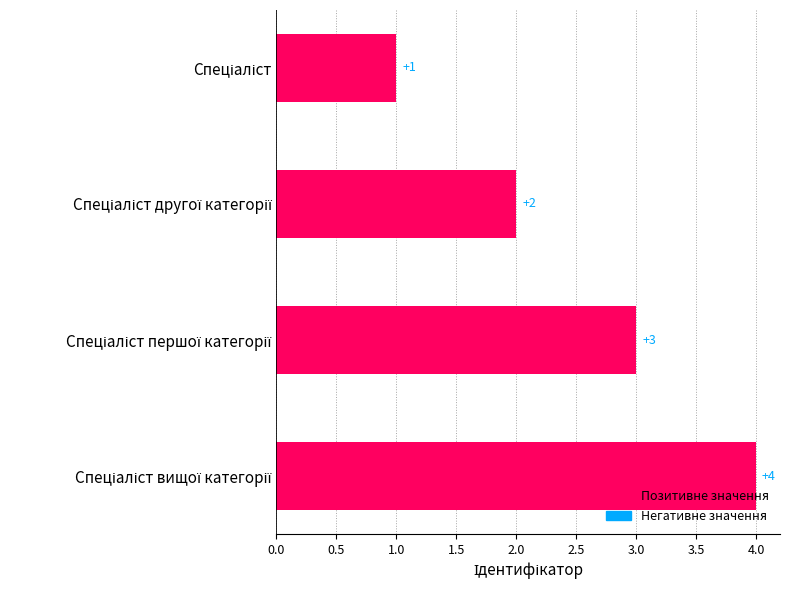

What is the difference between the maximum and minimum values?

3